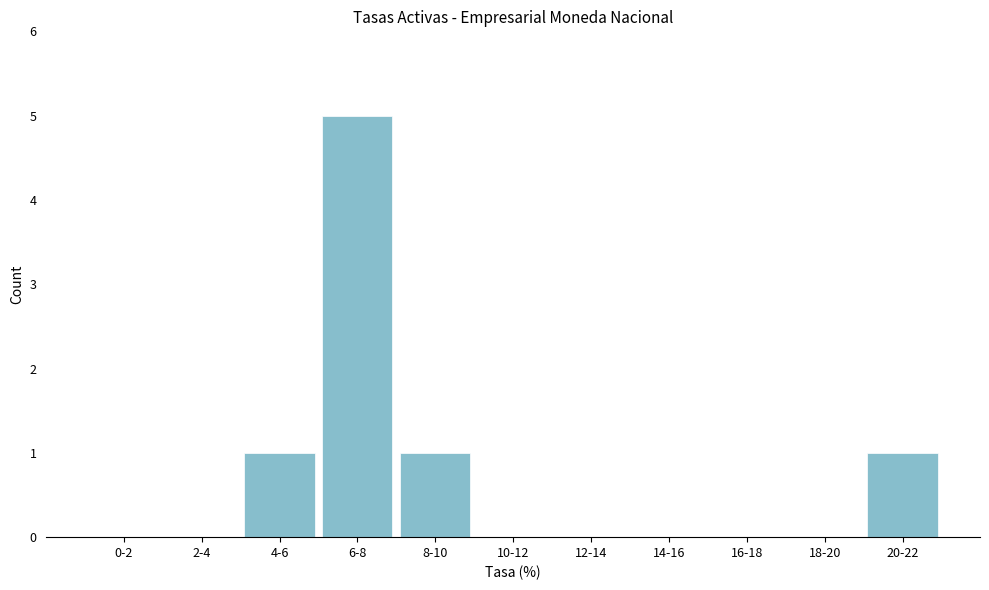

Reading left to right, what are all the values shown in this chart?

0-2=0	2-4=0	4-6=1	6-8=5	8-10=1	10-12=0	12-14=0	14-16=0	16-18=0	18-20=0	20-22=1